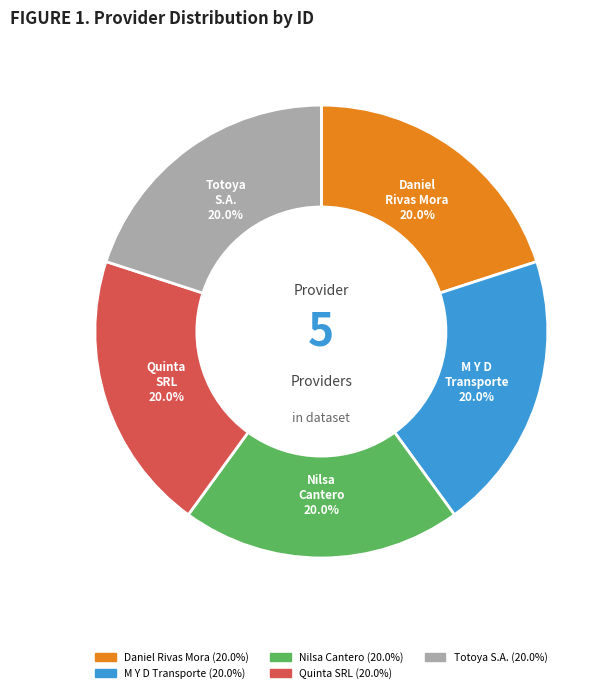

Is Nilsa Cantero the majority of the pie?

No